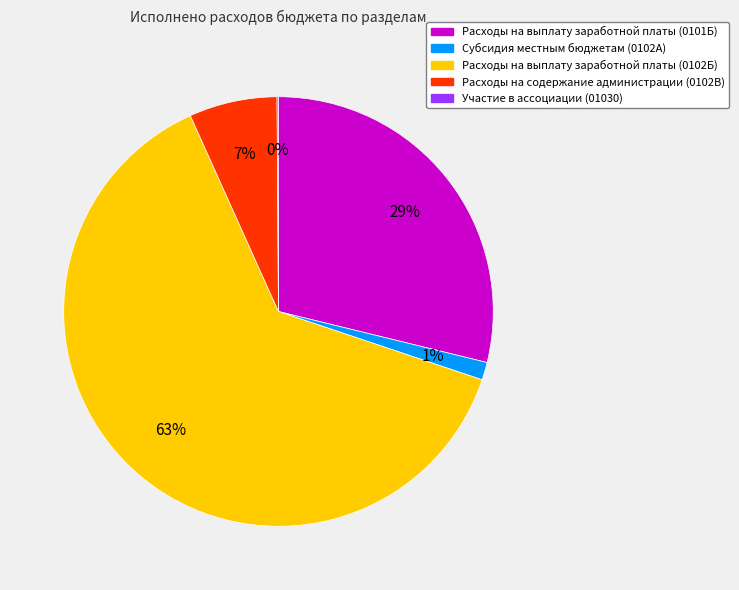

Is Расходы на выплату заработной платы (0101Б) the majority of the pie?

No